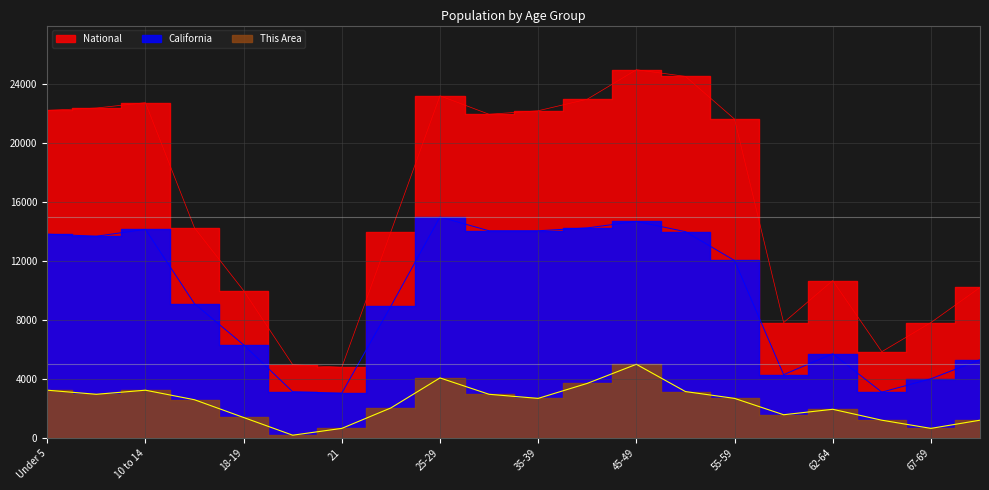

How many lines are shown in the chart?

3